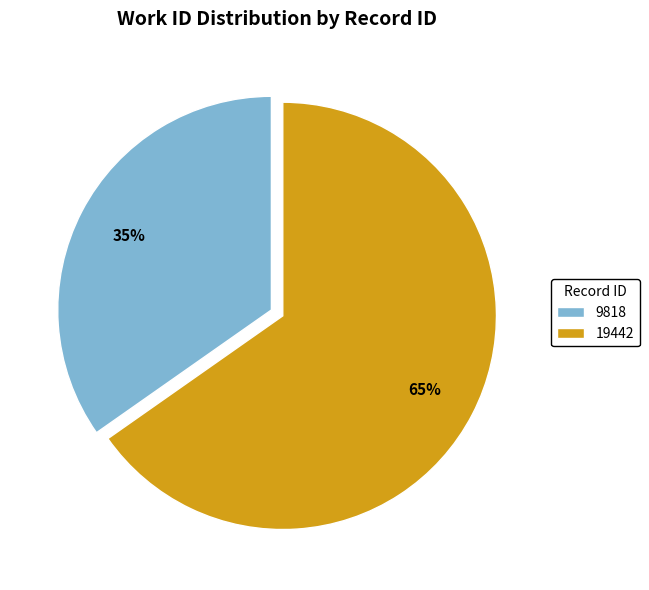

Is there a majority slice in this chart?

Yes